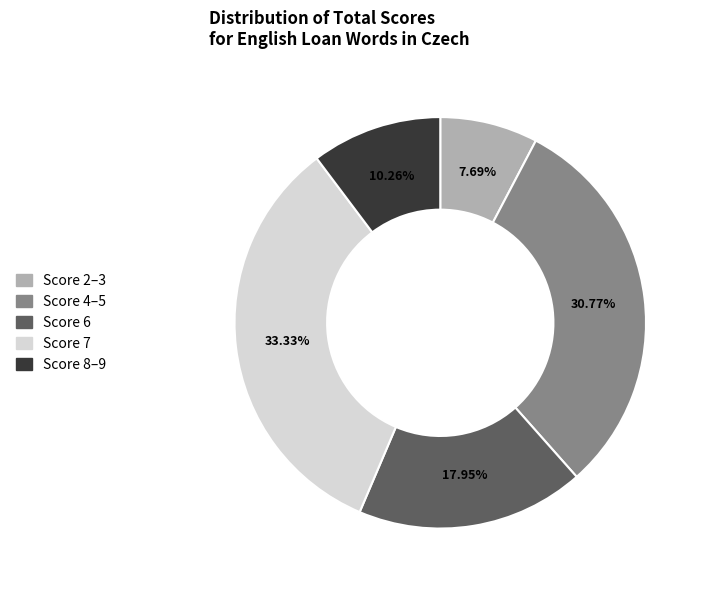

Does any single category account for the majority?

No